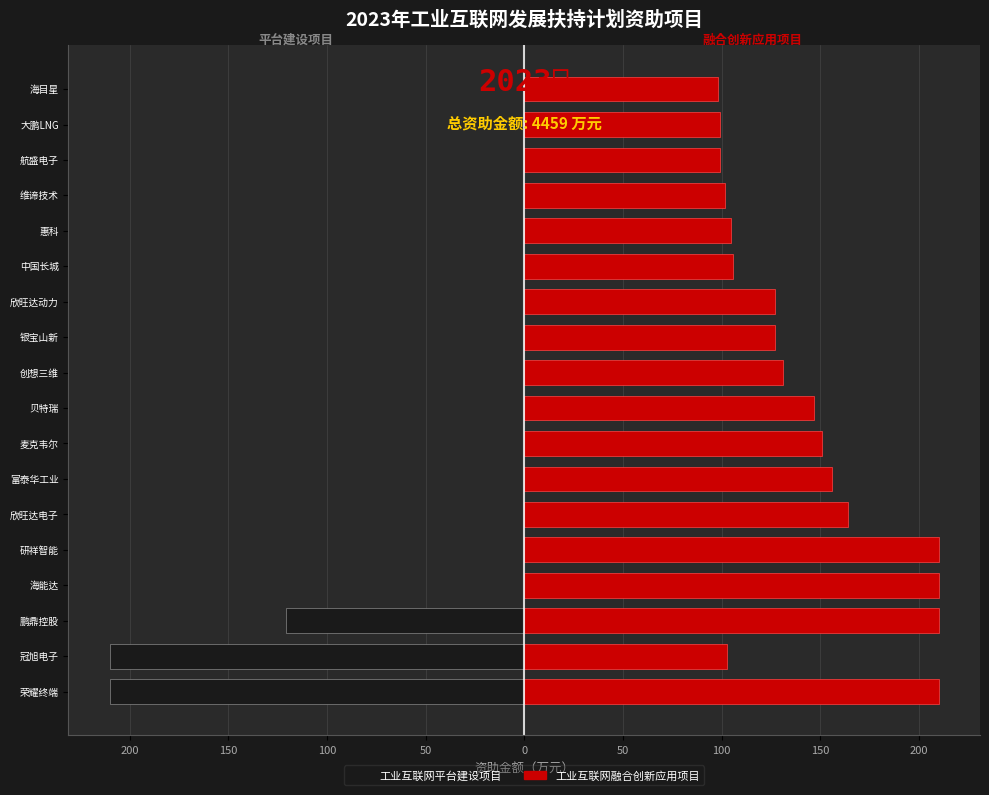

Rank the series by their average value, from highest to lowest.

工业互联网融合创新应用项目, 工业互联网平台建设项目